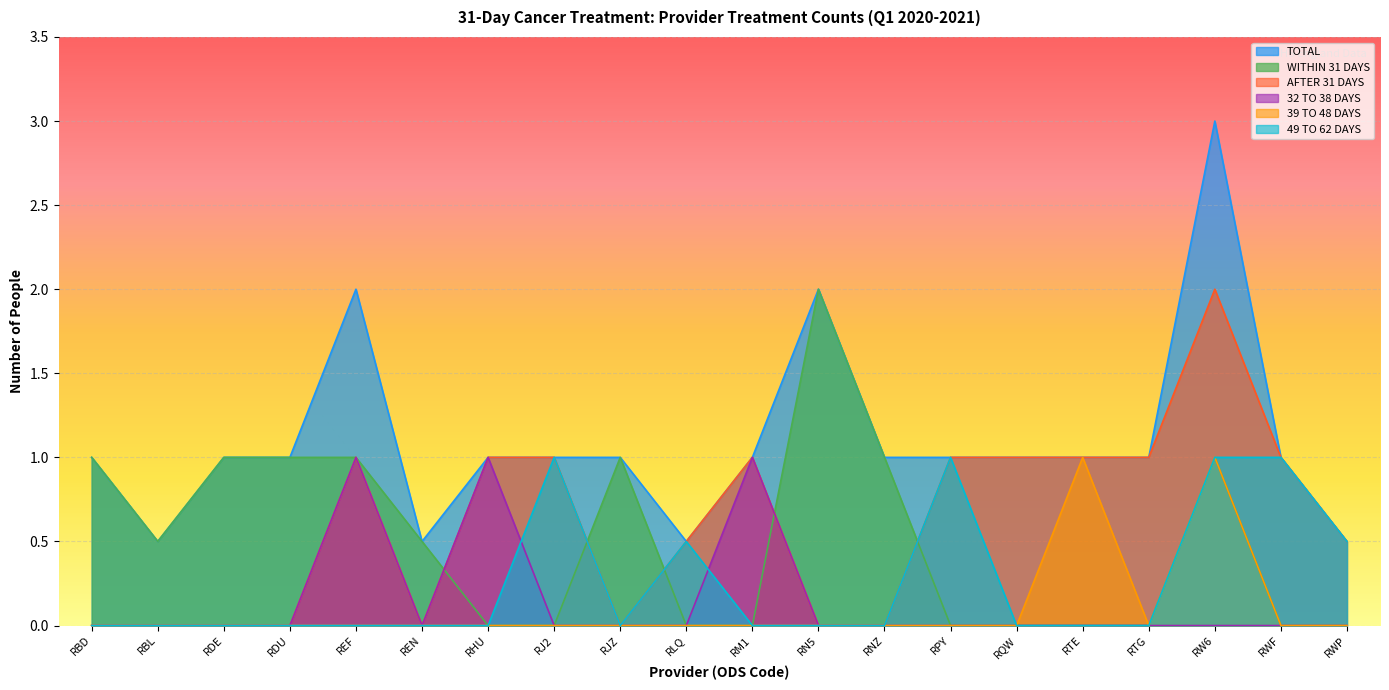

How many TOTAL values are between 1 and 2?

15